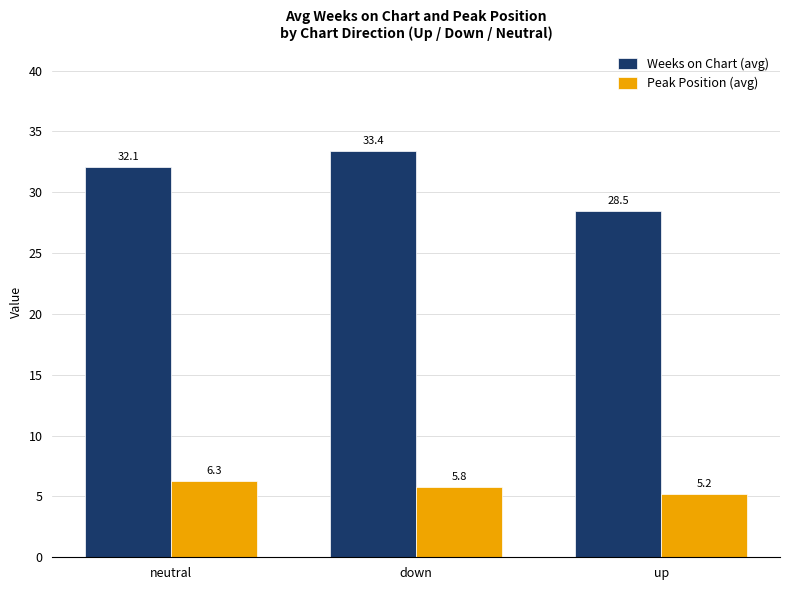

How many data points in Weeks on Chart (avg) are above 32?

2